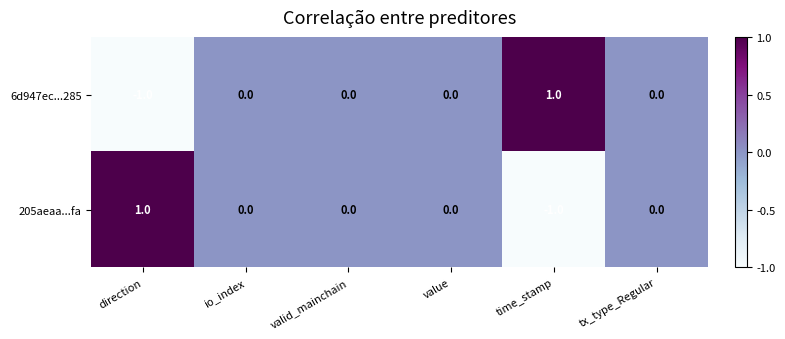

How many 6d947ec...285 values are between 0 and 1?

5